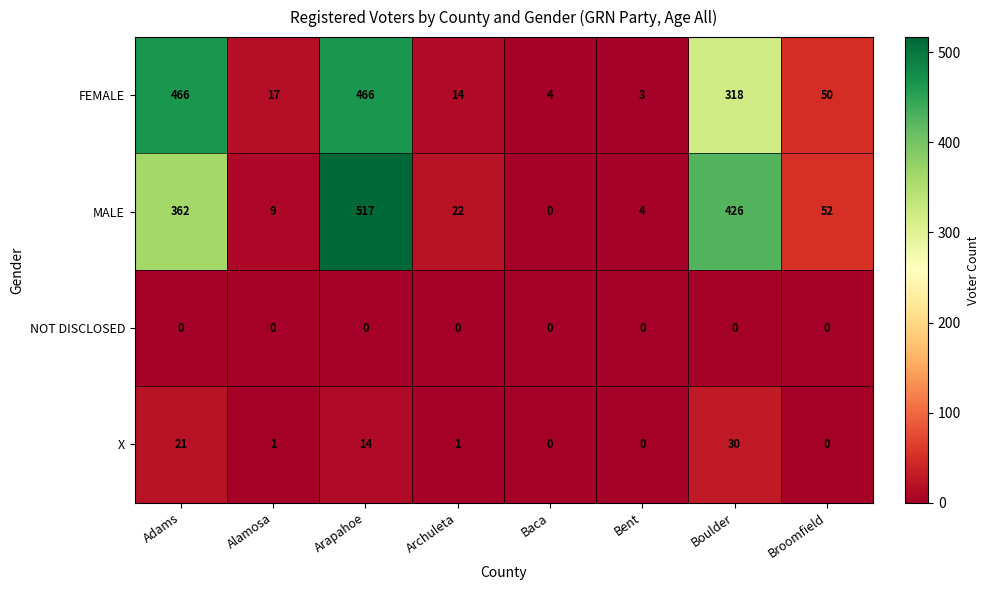

What is the highest value of the FEMALE series?

466